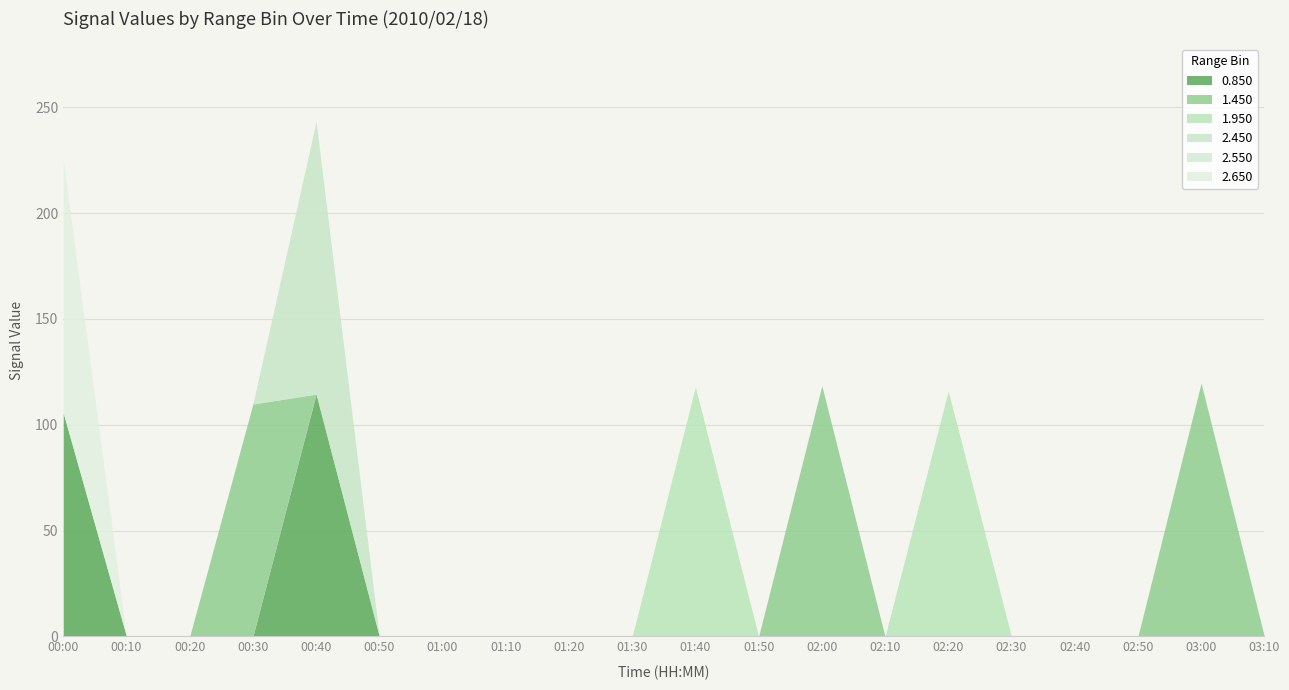

Is it true that 0.850 equals 0.0 at 00:20?

True